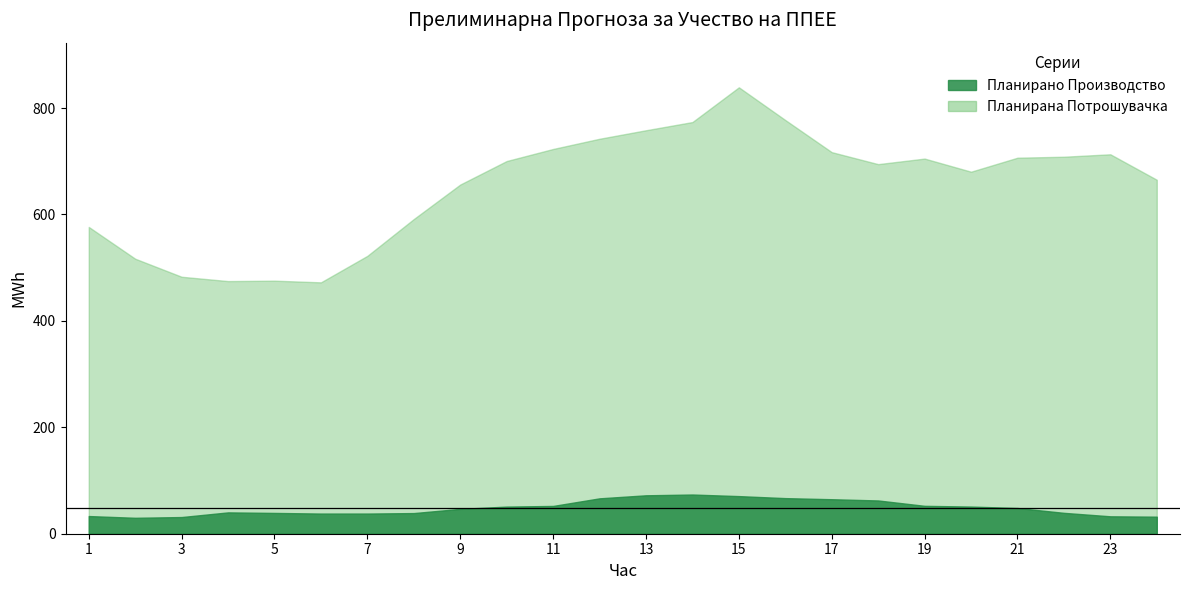

How many series are shown in this chart?

2